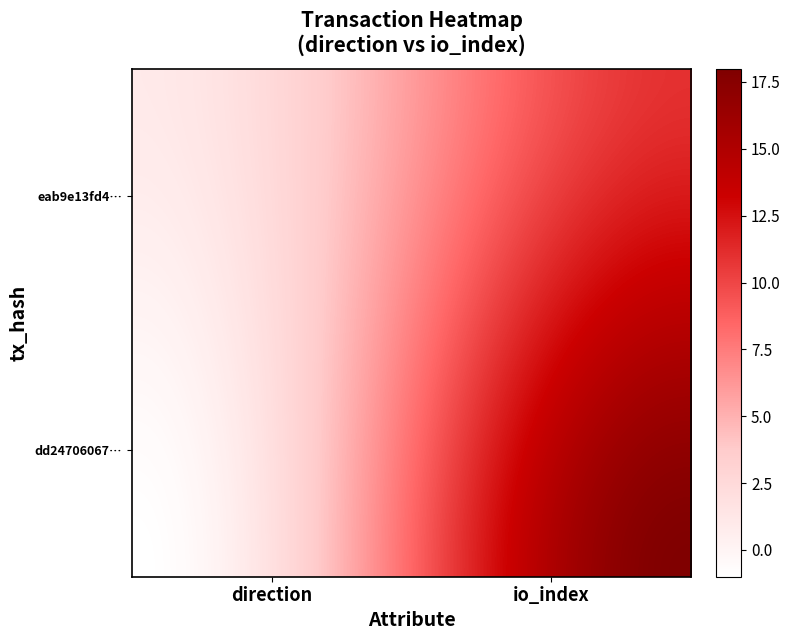

Reading left to right, transcribe all the data shown in this chart.

dd24706067d1d19d1e61e288462dcbc00620724: -1	18
eab9e13fd47efdf995de5e59c20ba3c404f08db: 1	11